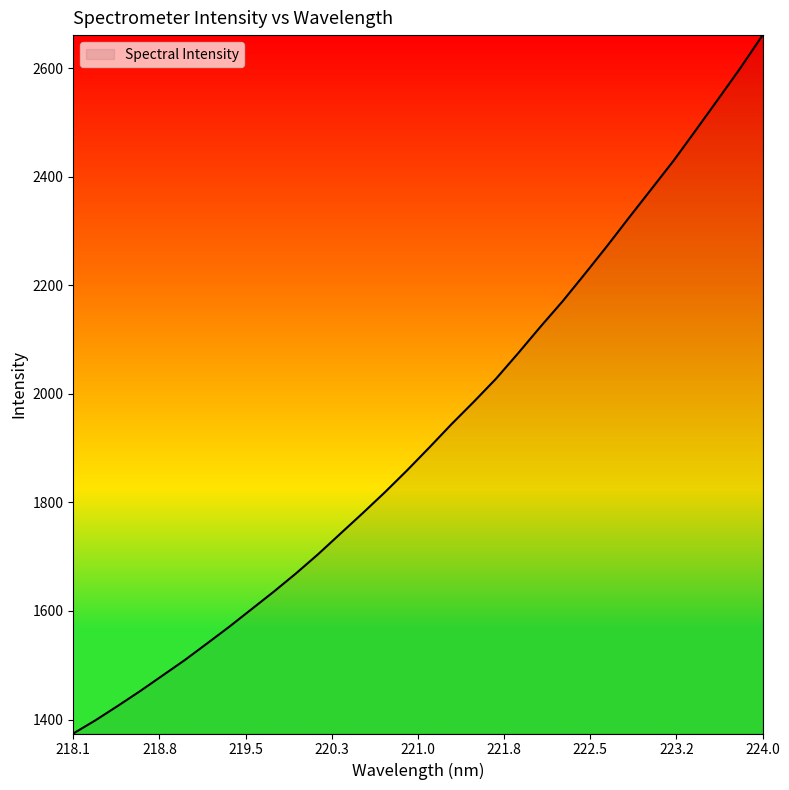

What is the difference between the maximum and minimum values?

1286.6